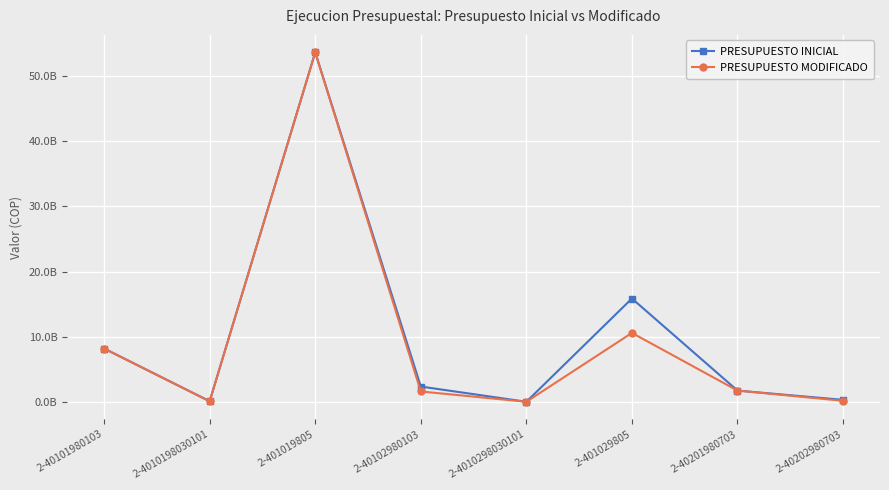

Is this an area chart (filled region under the line)?

No